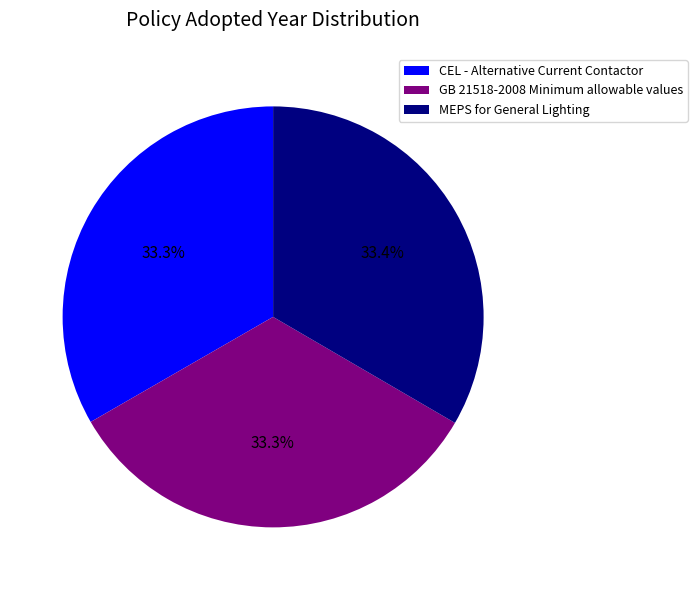

The MEPS for General Lighting slice represents 33% of the pie. True or false?

True